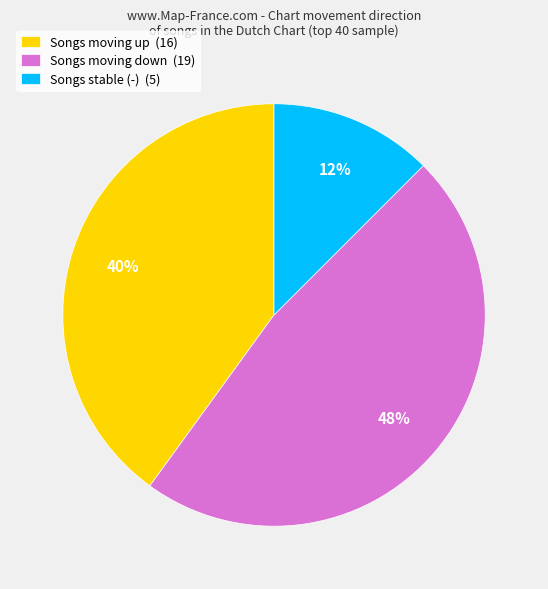

The Songs moving up (16) slice represents 40% of the pie. True or false?

True